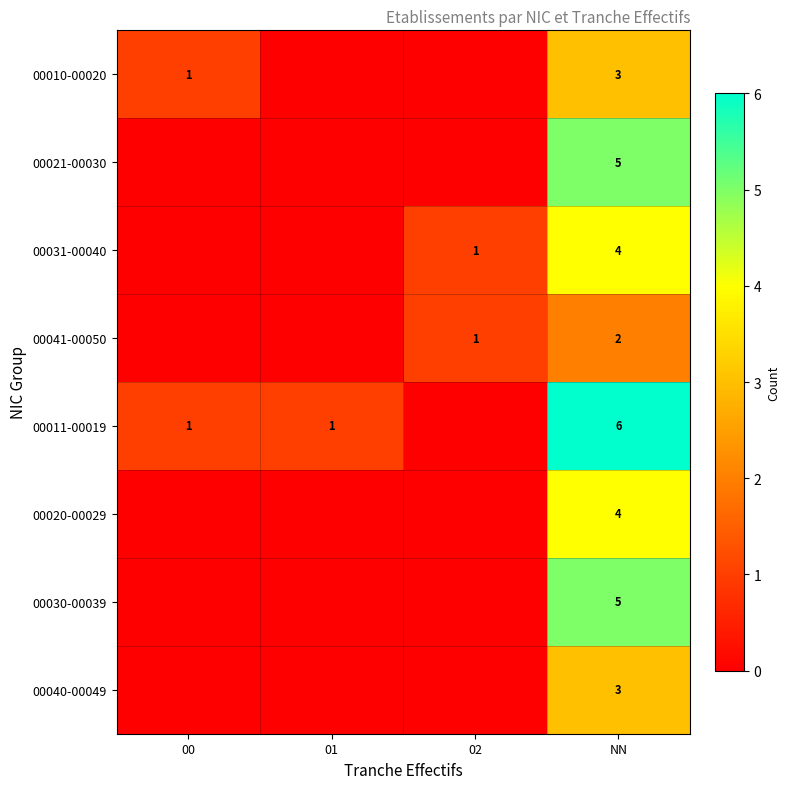

What is the difference between the highest and lowest values at NN?

4